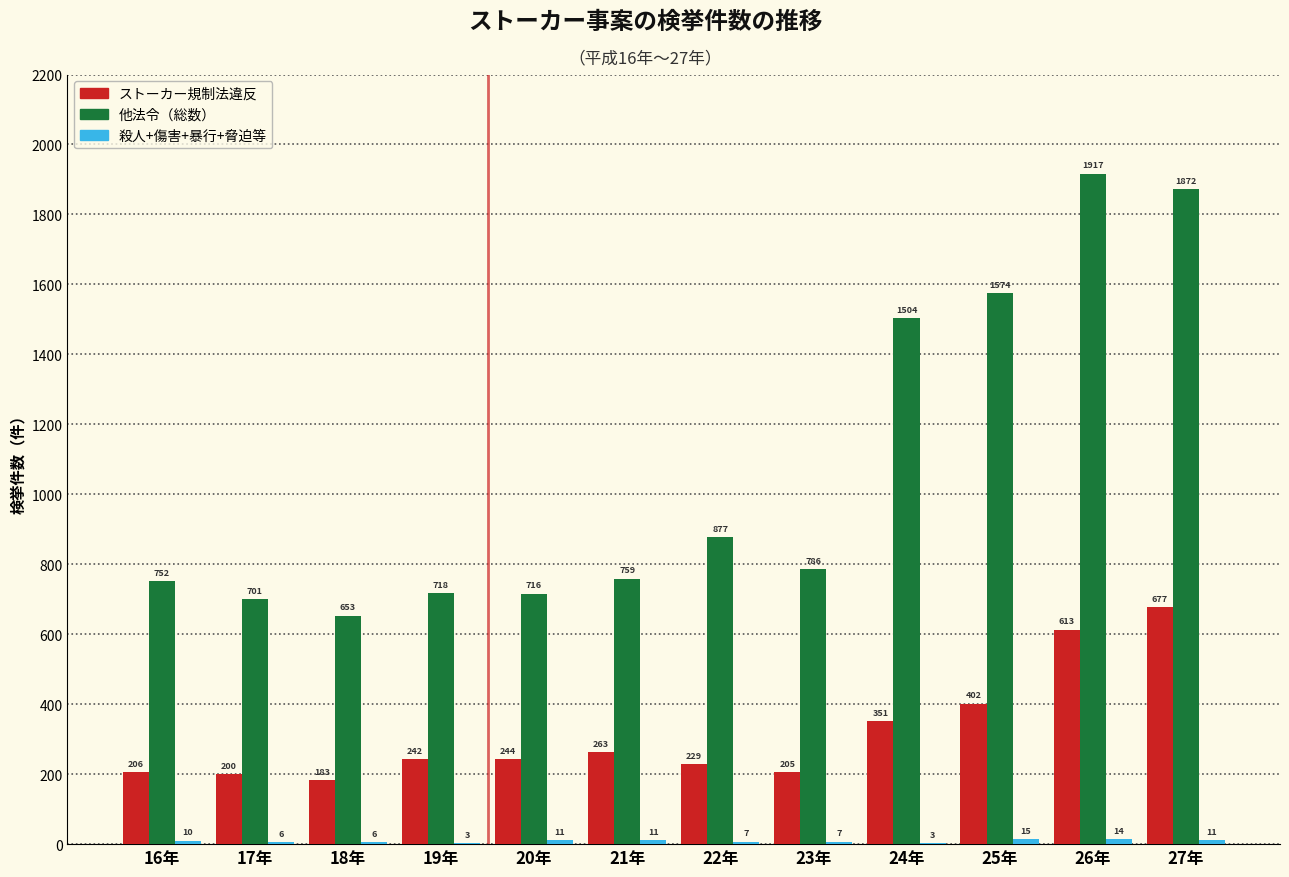

Which series has the largest total across all categories?

他法令（総数）